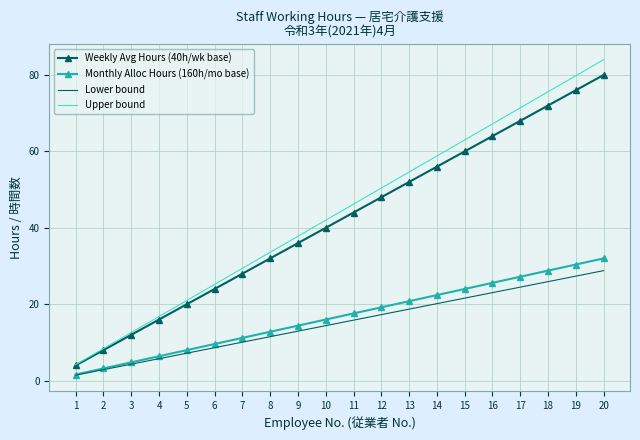

List the series in order of their peak value, highest first.

Upper bound, Weekly Avg Hours (40h/wk base), Monthly Alloc Hours (160h/mo base), Lower bound